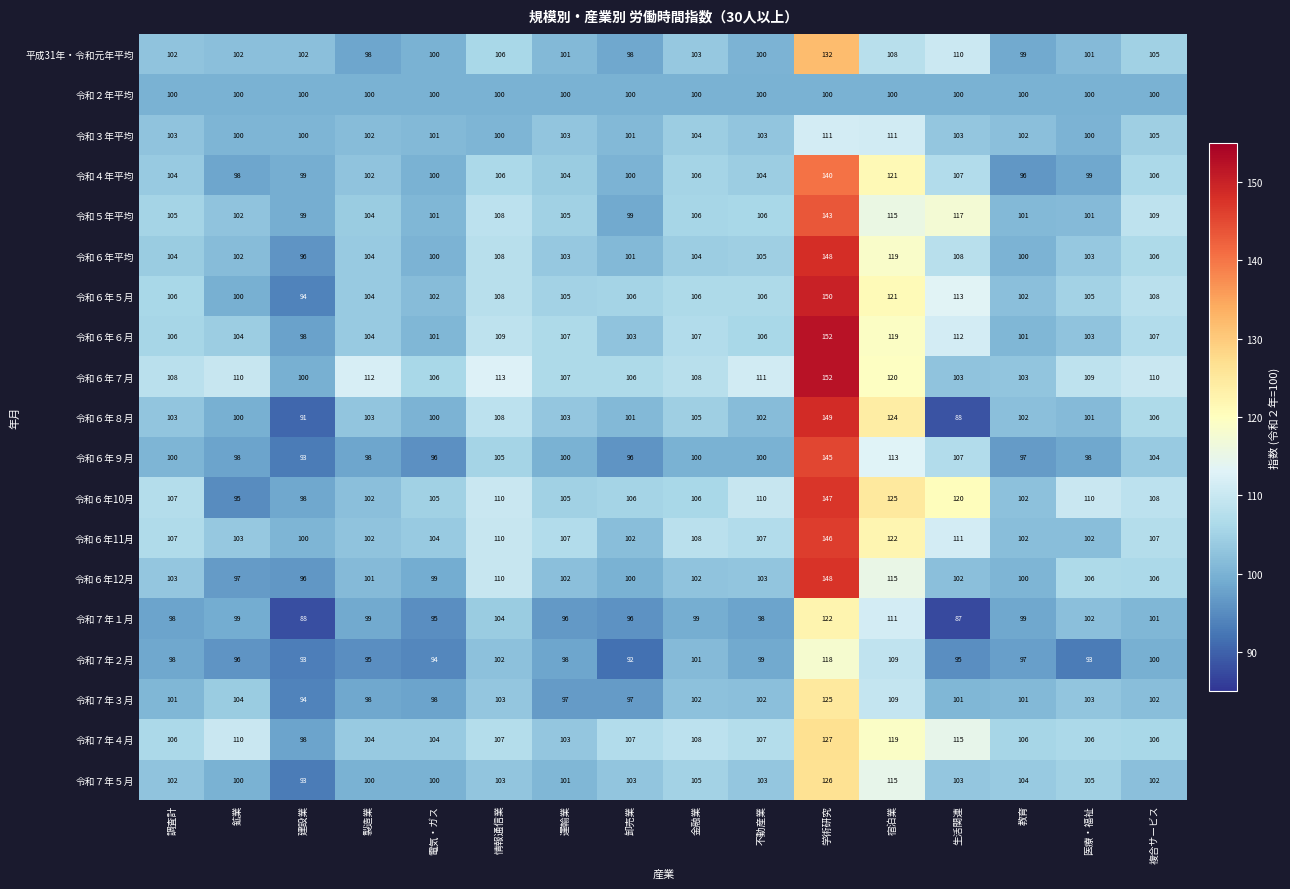

What is the maximum value for 令和７年２月?

118